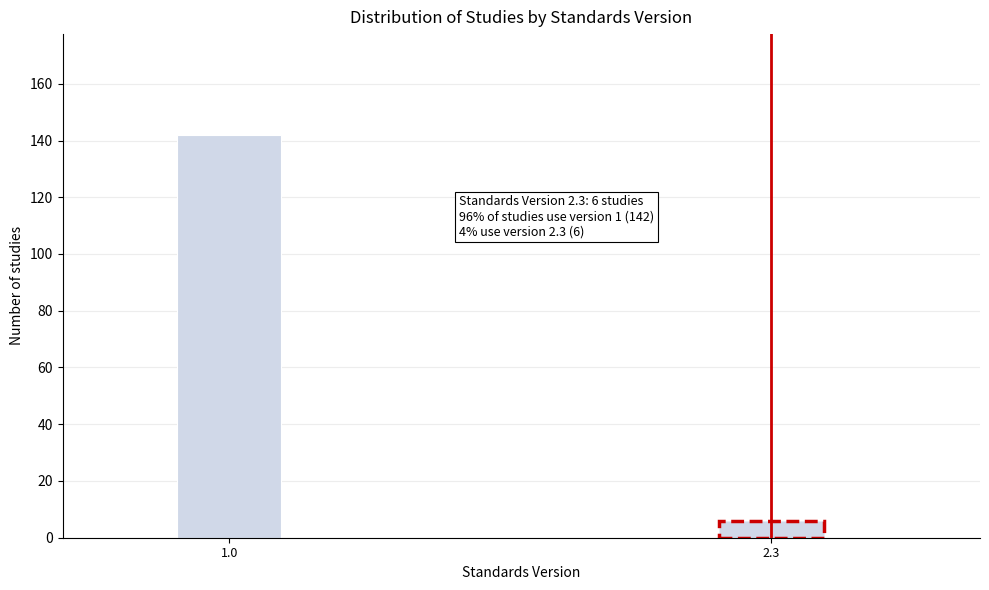

Reading left to right, what are all the values shown in this chart?

1.0=142	2.3=6